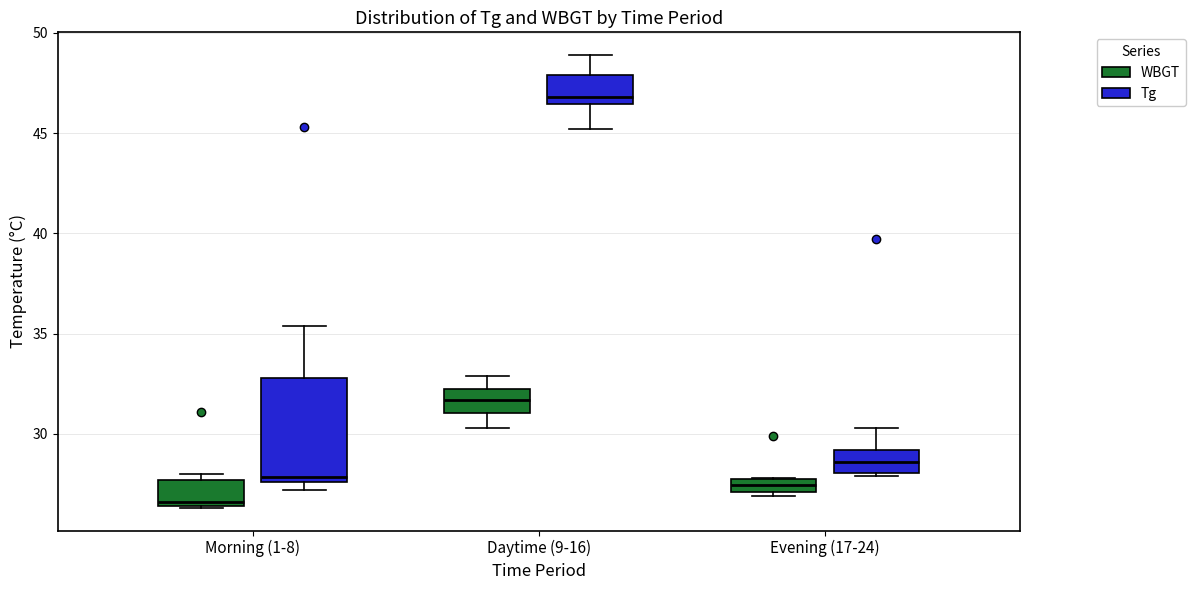

Where does the upper whisker of the box for Morning (1-8) (Tg) end on the y-axis? The values are not printed on the chart, so give them approximately, as read against the axis.

35.5